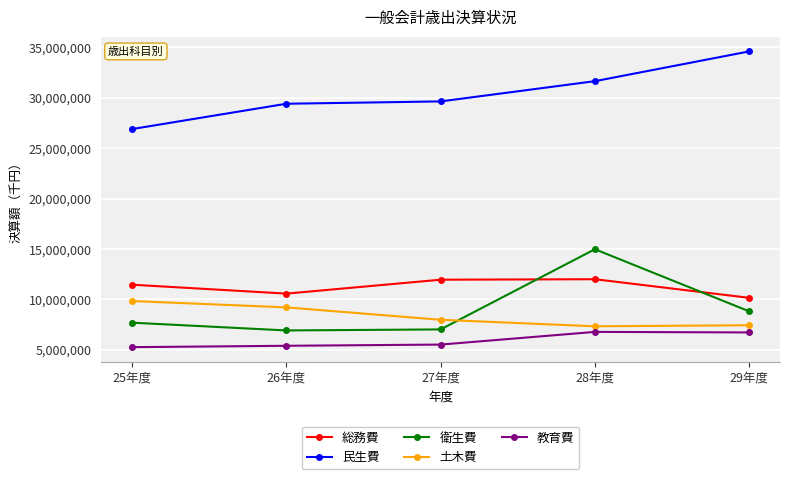

What is the difference between the maximum and second lowest values in the 総務費 series?

1429425